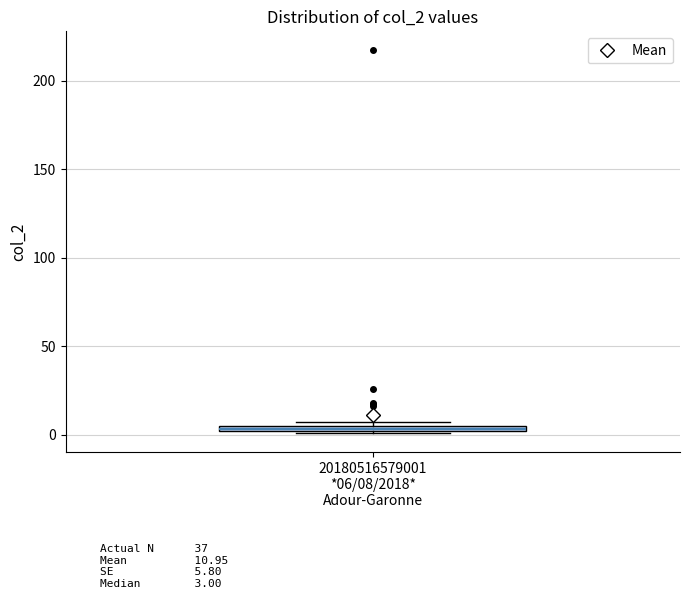

Where is the upper edge of the box for 20180516579001 *06/08/2018* Adour-Garonne on the y-axis? The values are not printed on the chart, so give them approximately, as read against the axis.

5